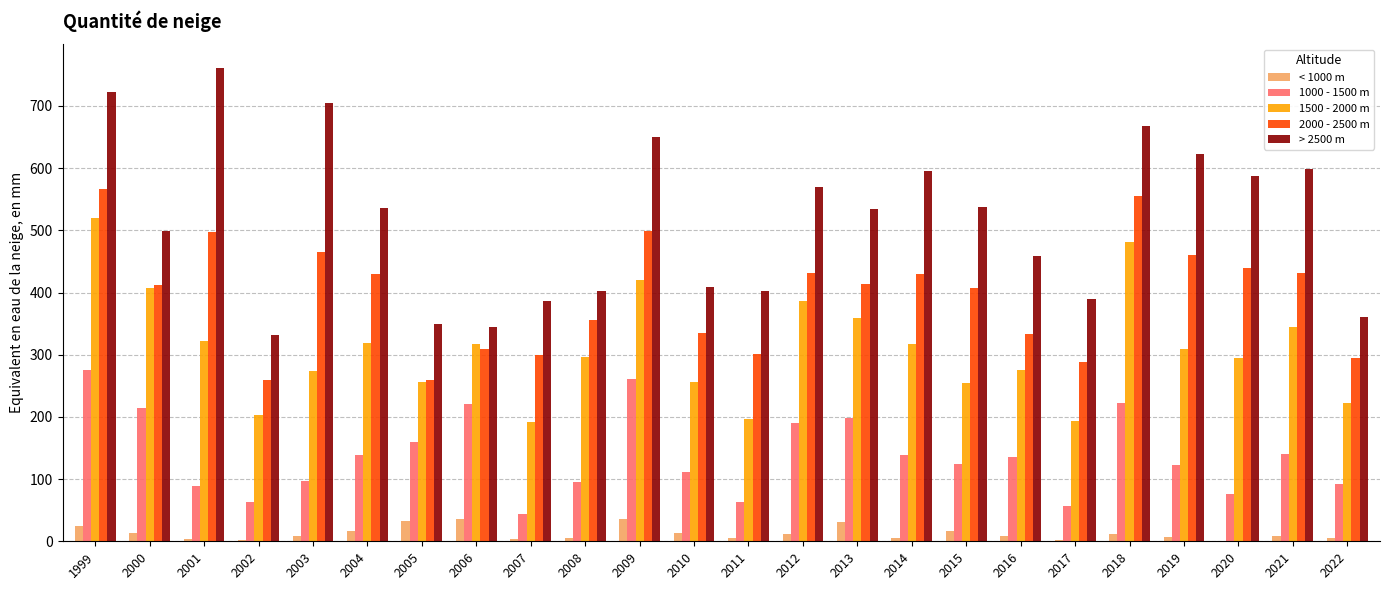

What is the maximum value shown in the chart?

761